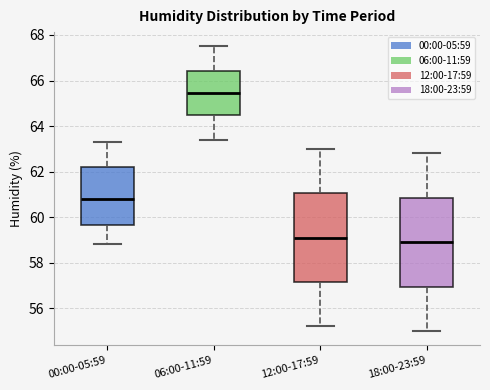

Reading left to right, transcribe this box plot: for each box, give where its median line is, the range the box spans, and where its two whiskers end, as read against the y-axis. The values are not printed on the chart, so give them approximately, as read against the axis.

00:00-05:59: median 60.8, box 59.6 to 62.2, whiskers 58.8 to 63.4
06:00-11:59: median 65.4, box 64.4 to 66.4, whiskers 63.4 to 67.6
12:00-17:59: median 59.2, box 57.2 to 61.0, whiskers 55.2 to 63.0
18:00-23:59: median 59.0, box 57.0 to 60.8, whiskers 55.0 to 62.8